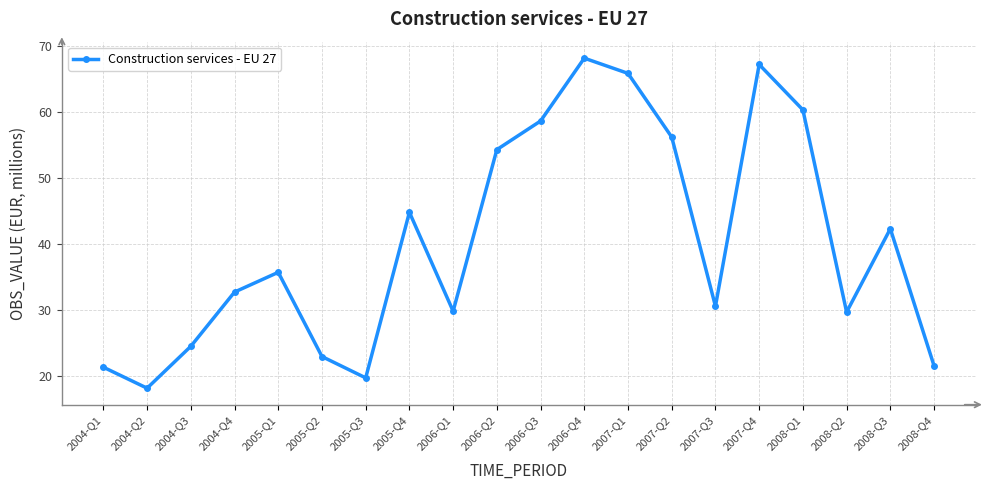

What is the ratio of the value at 2004-Q3 to the value at 2007-Q2?

0.4